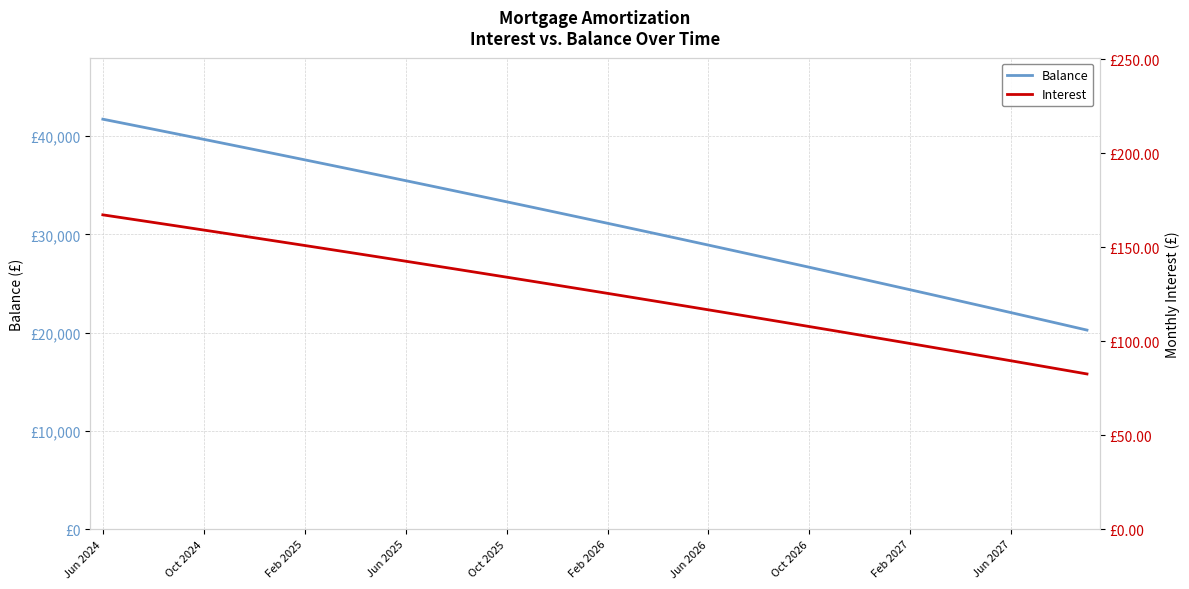

Between 35 and Feb 2026, which is larger?

Feb 2026